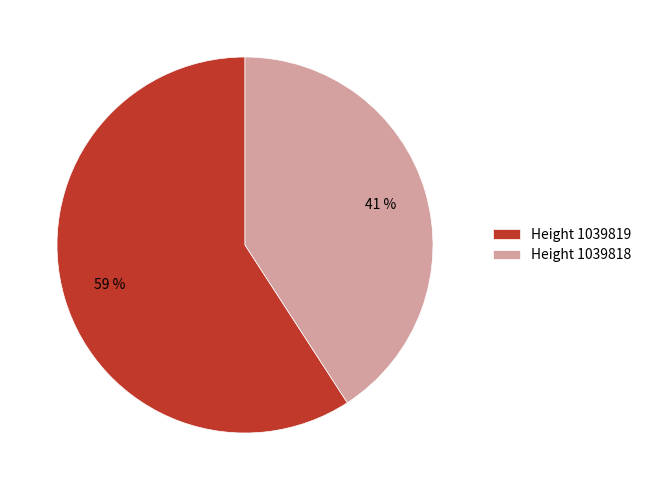

To the nearest percent, what percentage of the pie is Height 1039819?

59%